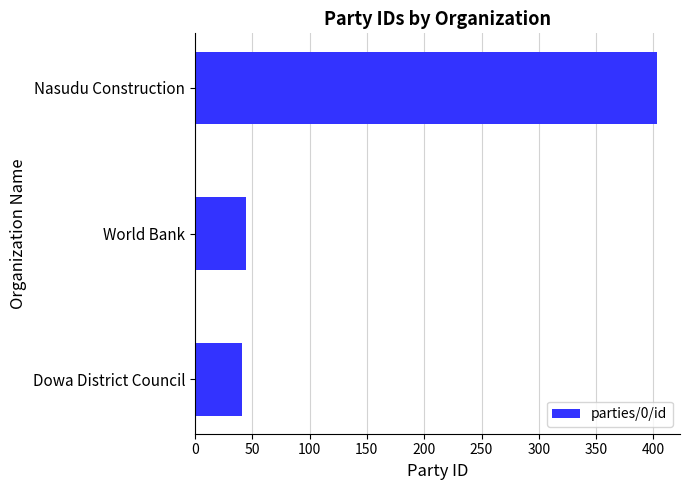

Approximately how many times larger is the value at Nasudu Construction compared to World Bank?

9.0